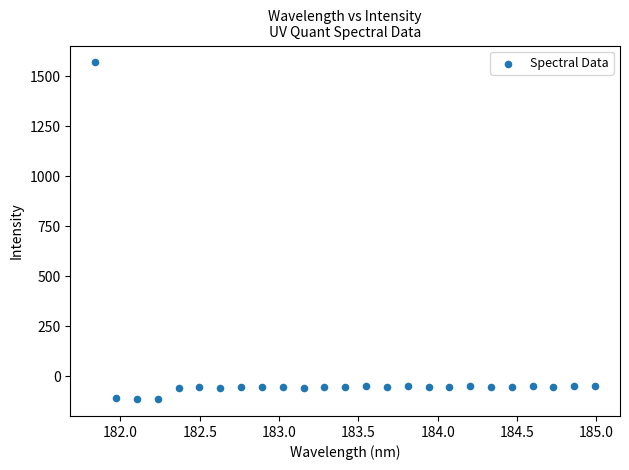

What is the range of Y values (max minus min)?

1683.5